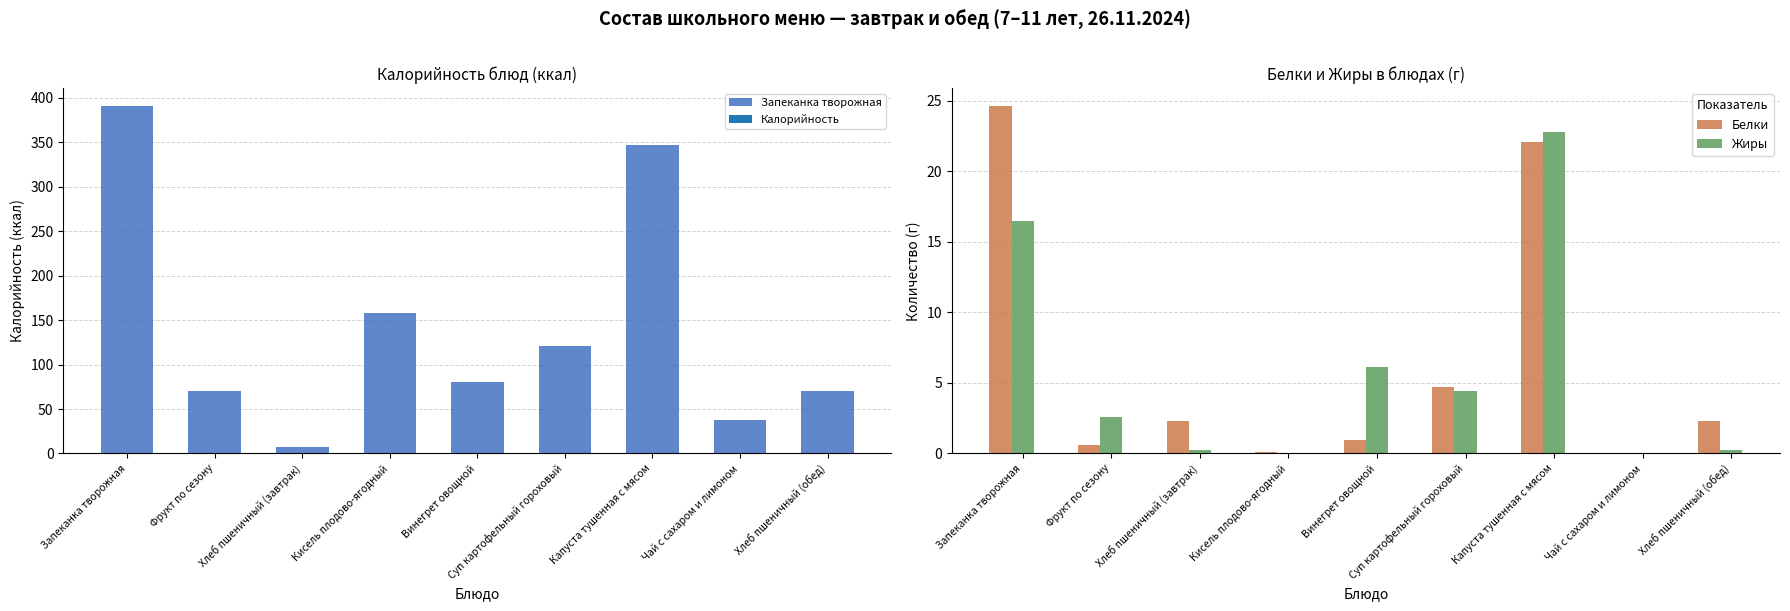

What is the difference between the maximum and minimum values in the Белки series?

24.6